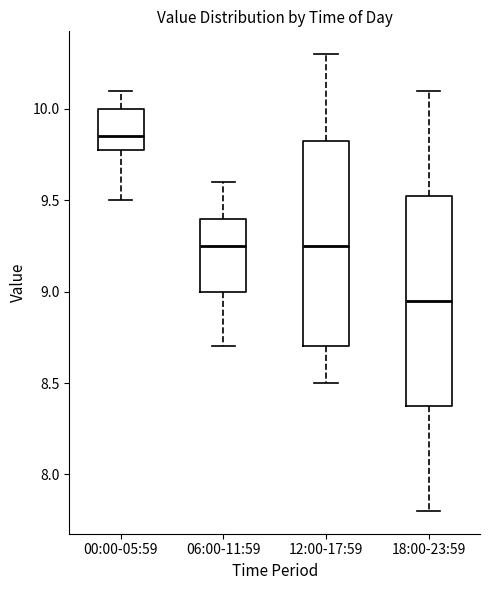

Where does the lower whisker of the box for 00:00-05:59 end on the y-axis? The values are not printed on the chart, so give them approximately, as read against the axis.

9.50